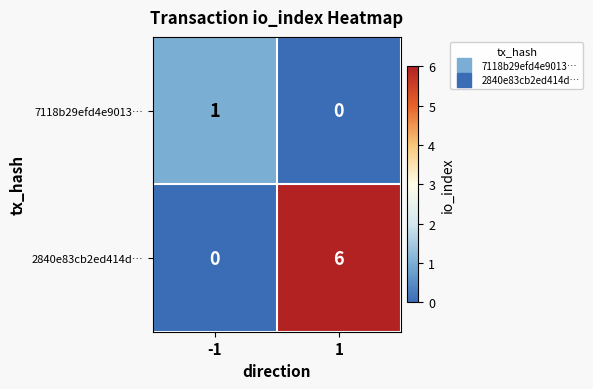

List the series in order of their overall mean, highest first.

2840e83cb2ed414d…, 7118b29efd4e9013…